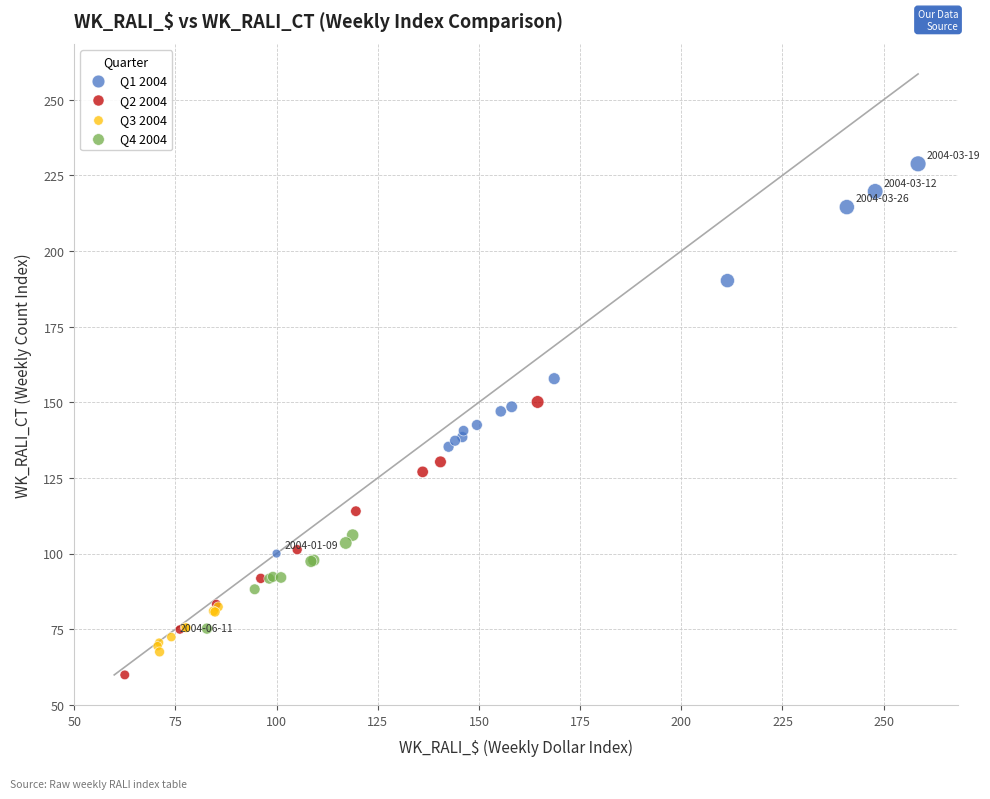

Which series reaches the minimum Y coordinate?

Q2 2004